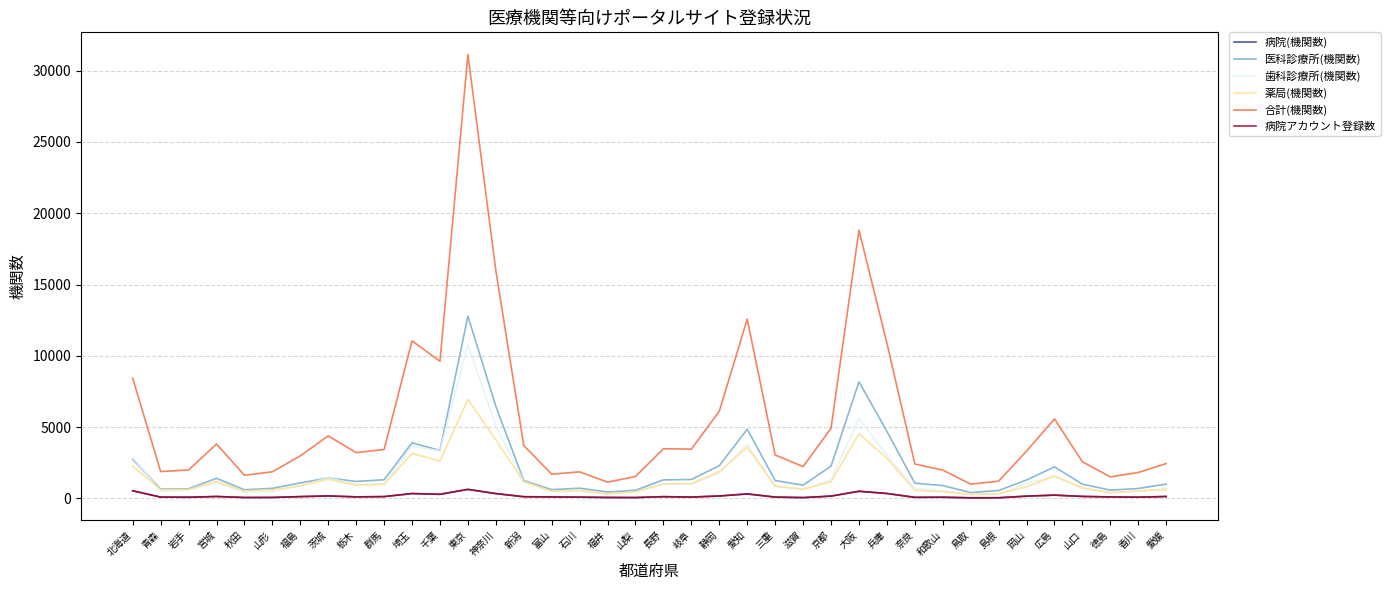

Which label corresponds to the largest value in the chart?

東京